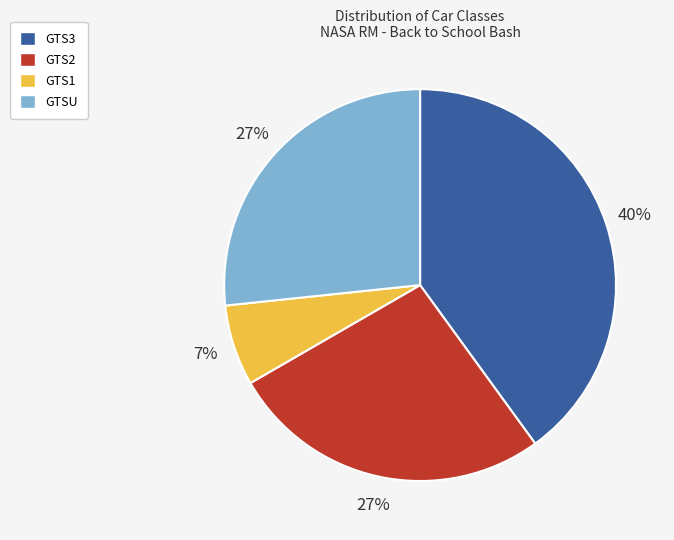

Which category has the smallest portion of the pie?

GTS1